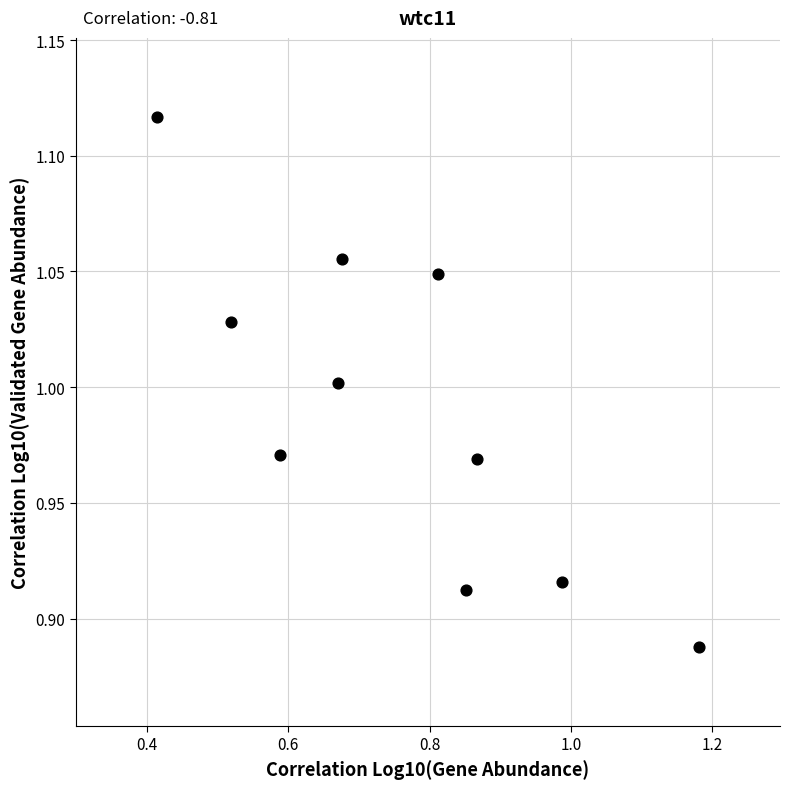

What is the range of X values (max minus min)?

0.8